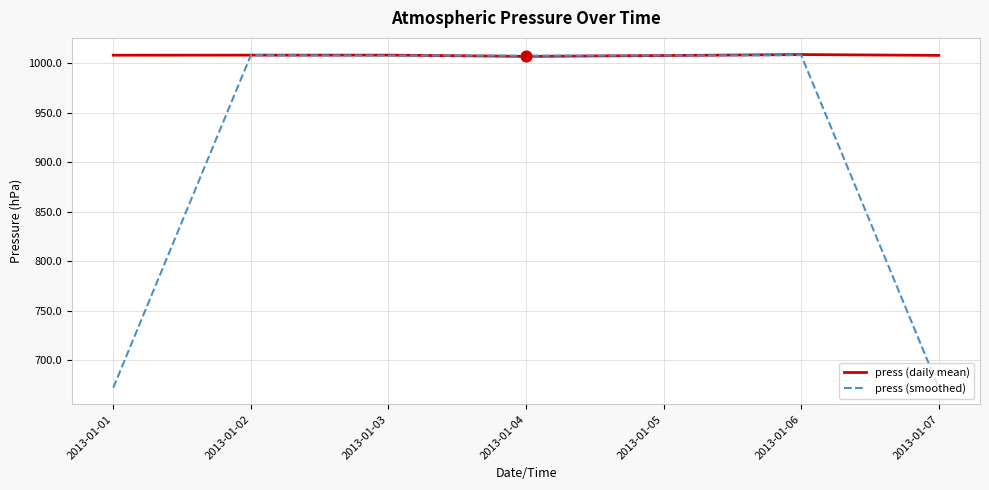

Which series has the largest total across all categories?

press (daily mean)